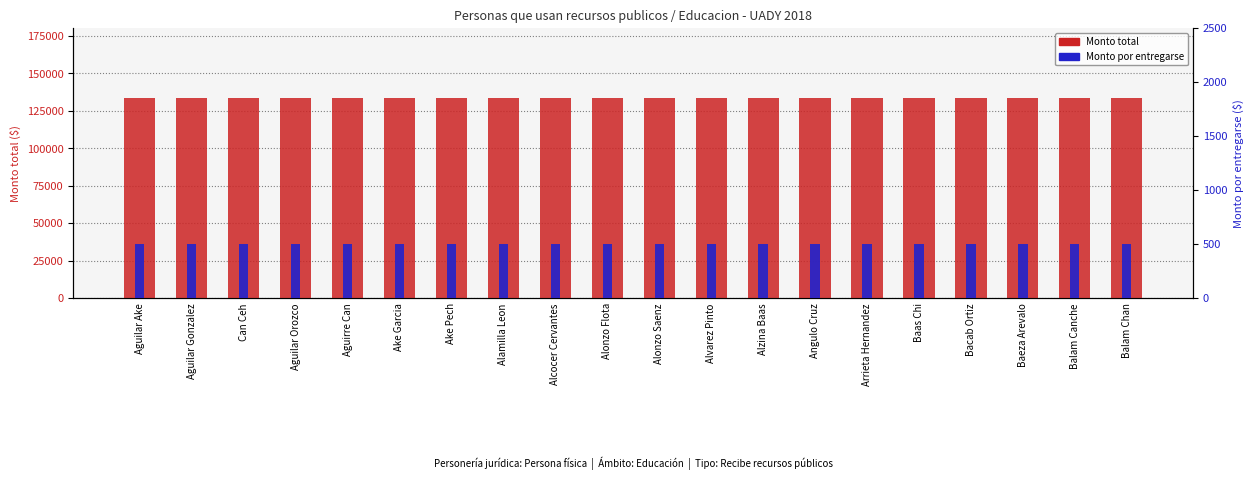

What position from the right is Arrieta Hernandez?

6